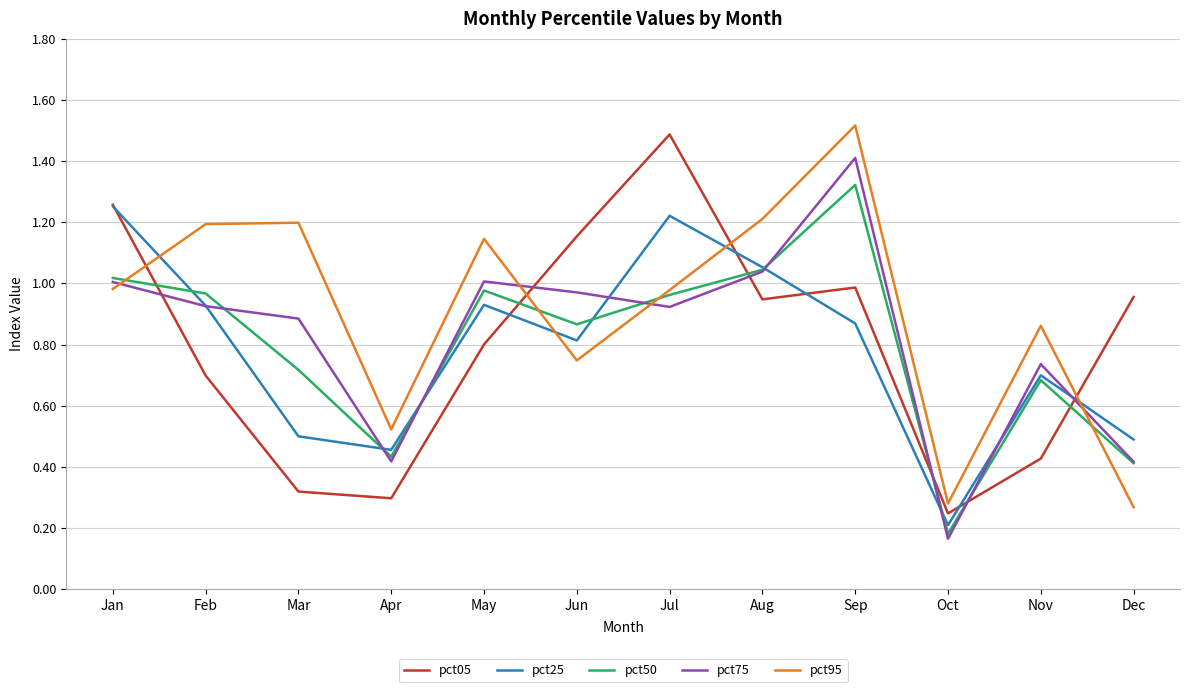

At which label is pct25 closest to 0?

Oct